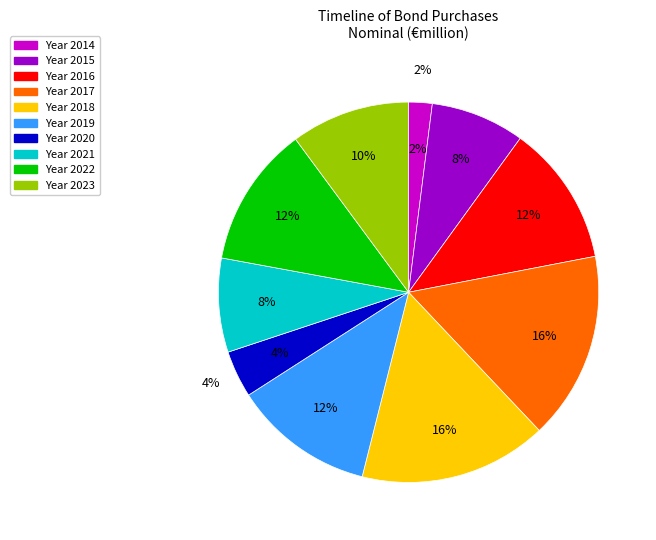

What is the ratio of the value at 2023 to the value at 2022?

0.8